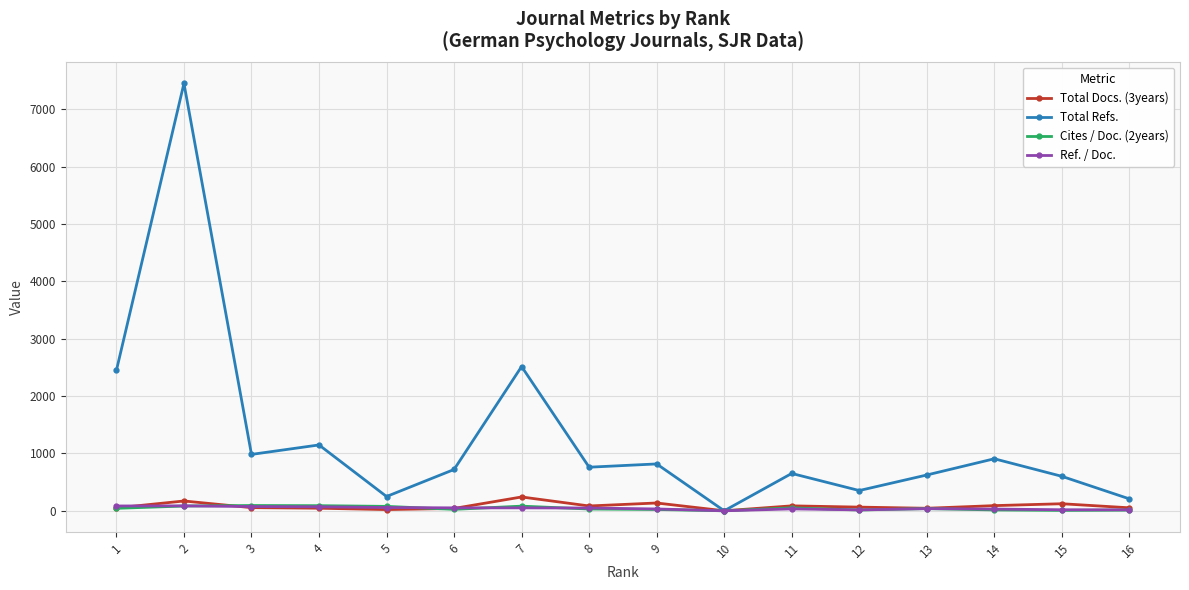

Which series has the widest spread of values?

Total Refs.